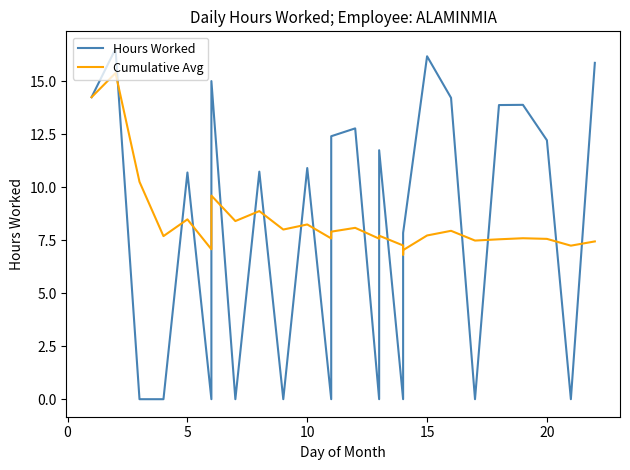

What is the sum of all Cumulative Avg values?

226.7